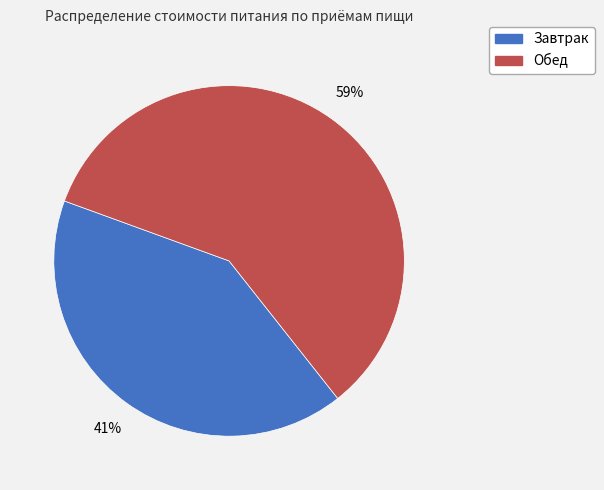

What percentage is the Завтрак slice, to the nearest percent?

41%